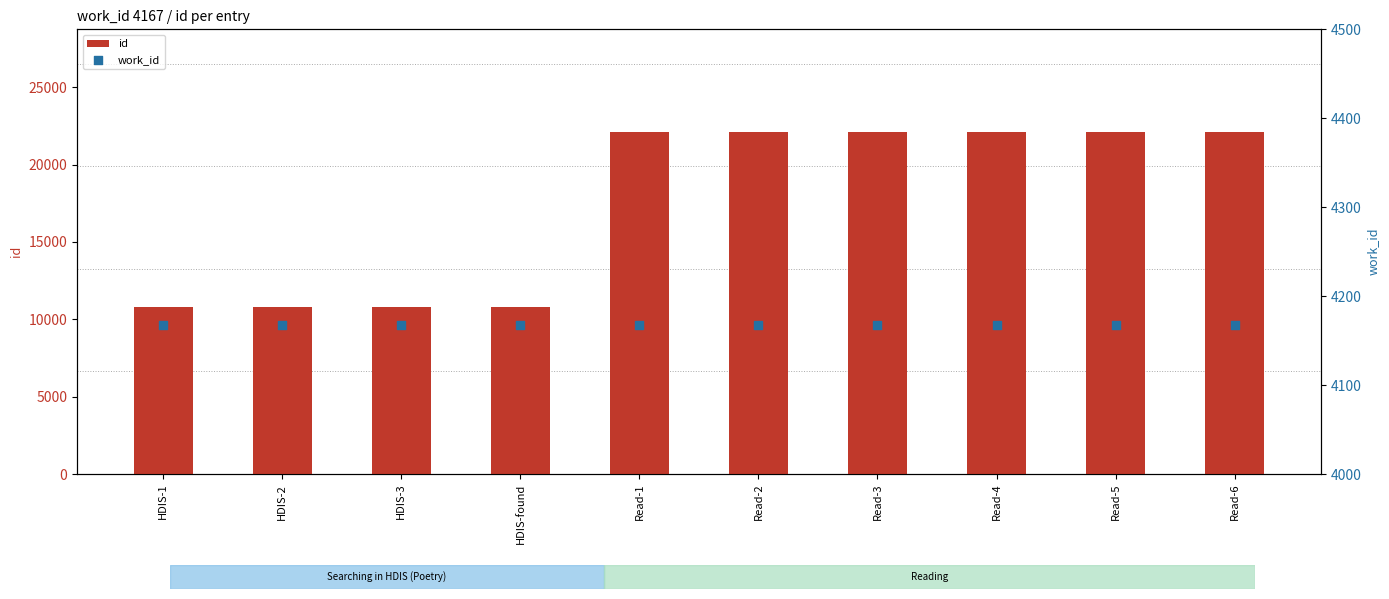

Is the value of id at HDIS-found greater than the value of work_id at Read-5?

Yes